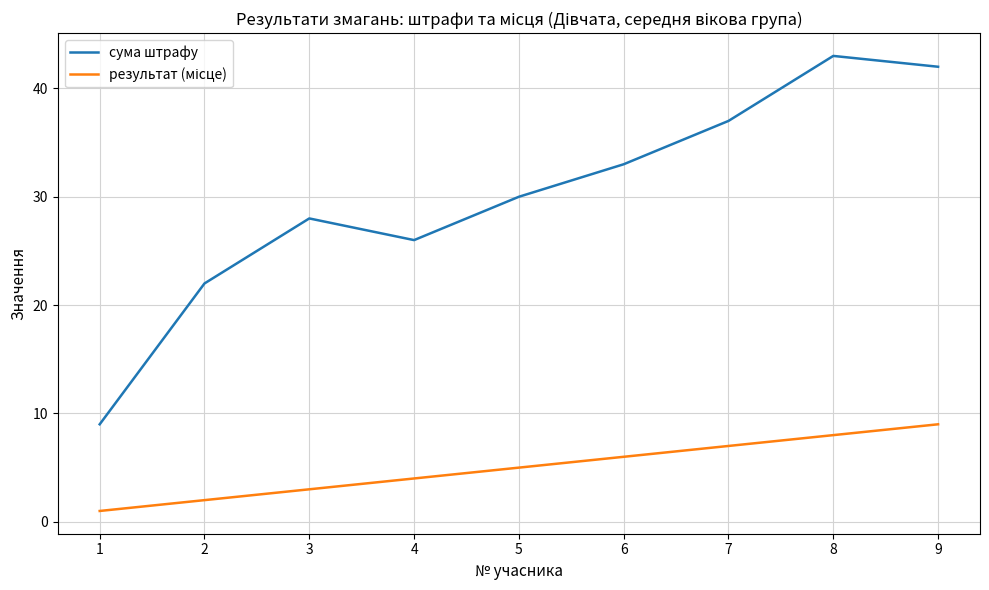

How many interior local valleys does the сума штрафу series have?

1